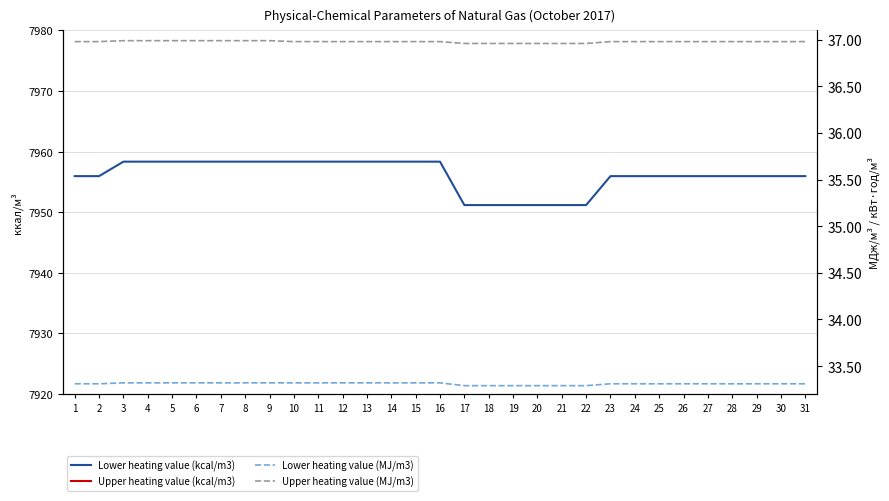

Rank the categories by Lower heating value (MJ/m3) value from highest to lowest.

3, 4, 5, 6, 7, 8, 9, 10, 11, 12, 13, 14, 15, 16, 1, 2, 23, 24, 25, 26, 27, 28, 29, 30, 31, 17, 18, 19, 20, 21, 22